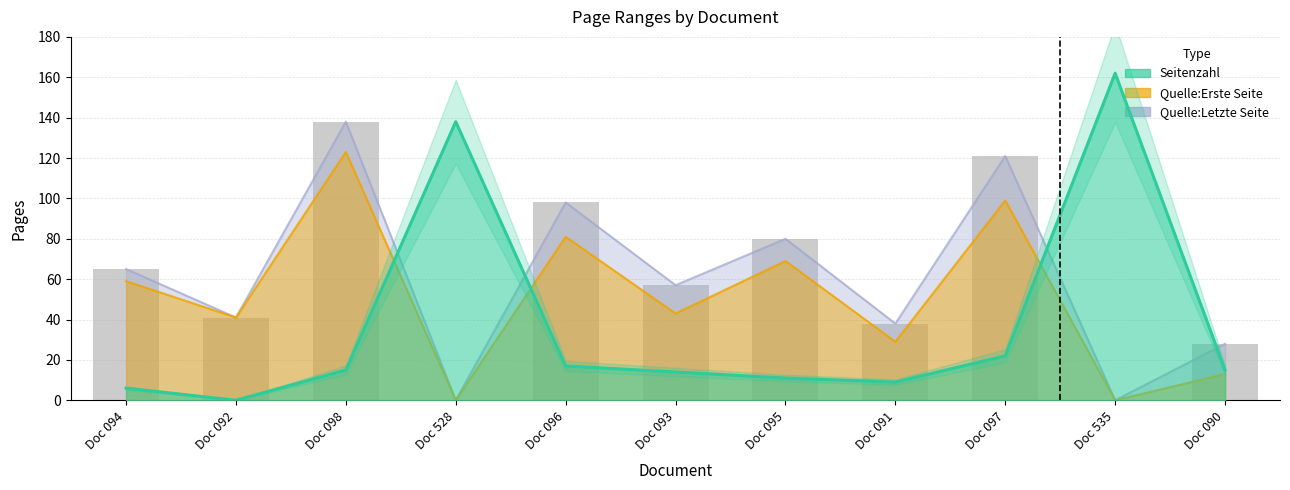

What is the sum of all Seitenzahl values?

409